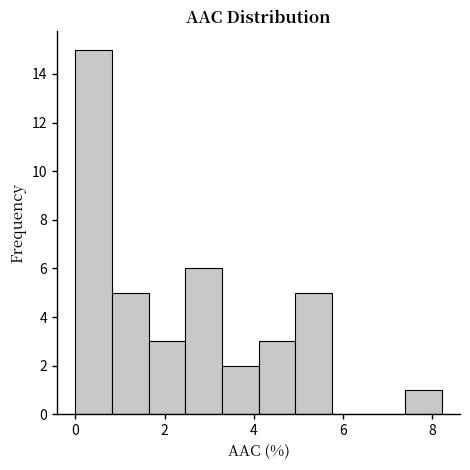

Which range on the x-axis has the tallest bar?

0.0 to 0.8